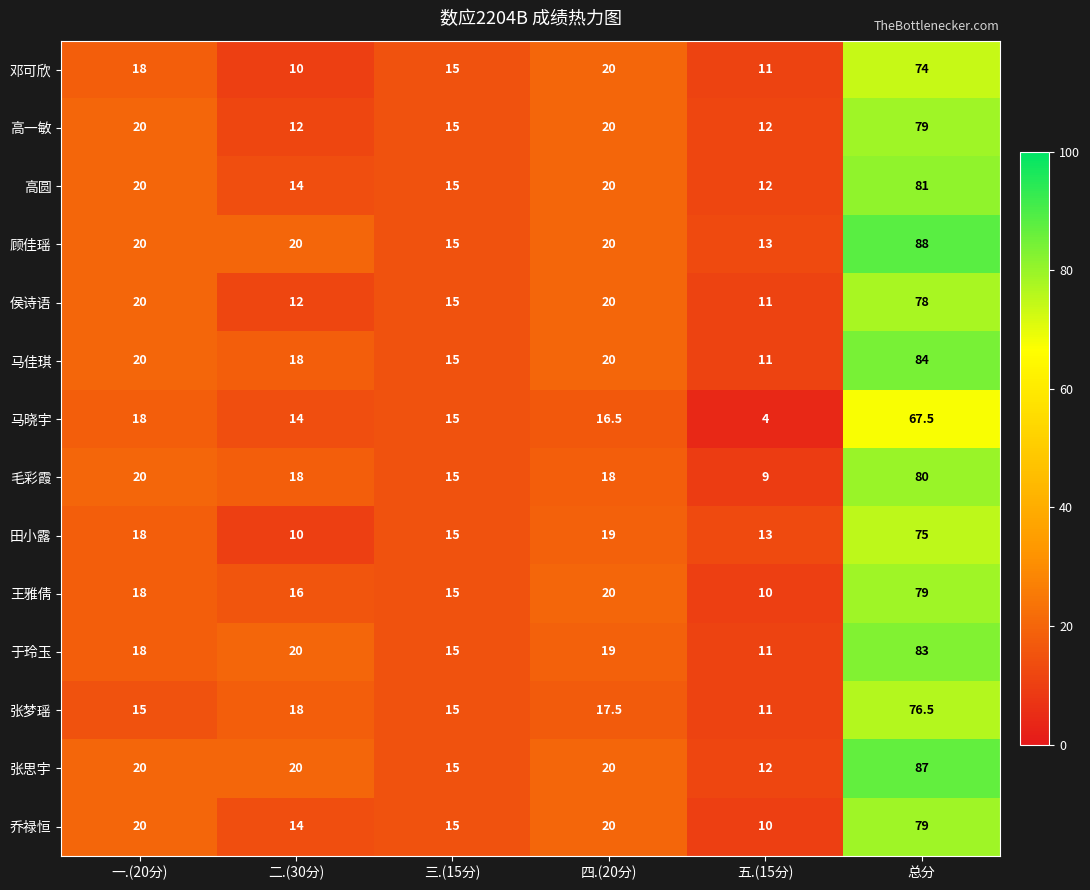

Between 三.(15分) and 总分, which series saw the biggest shift?

顾佳瑶